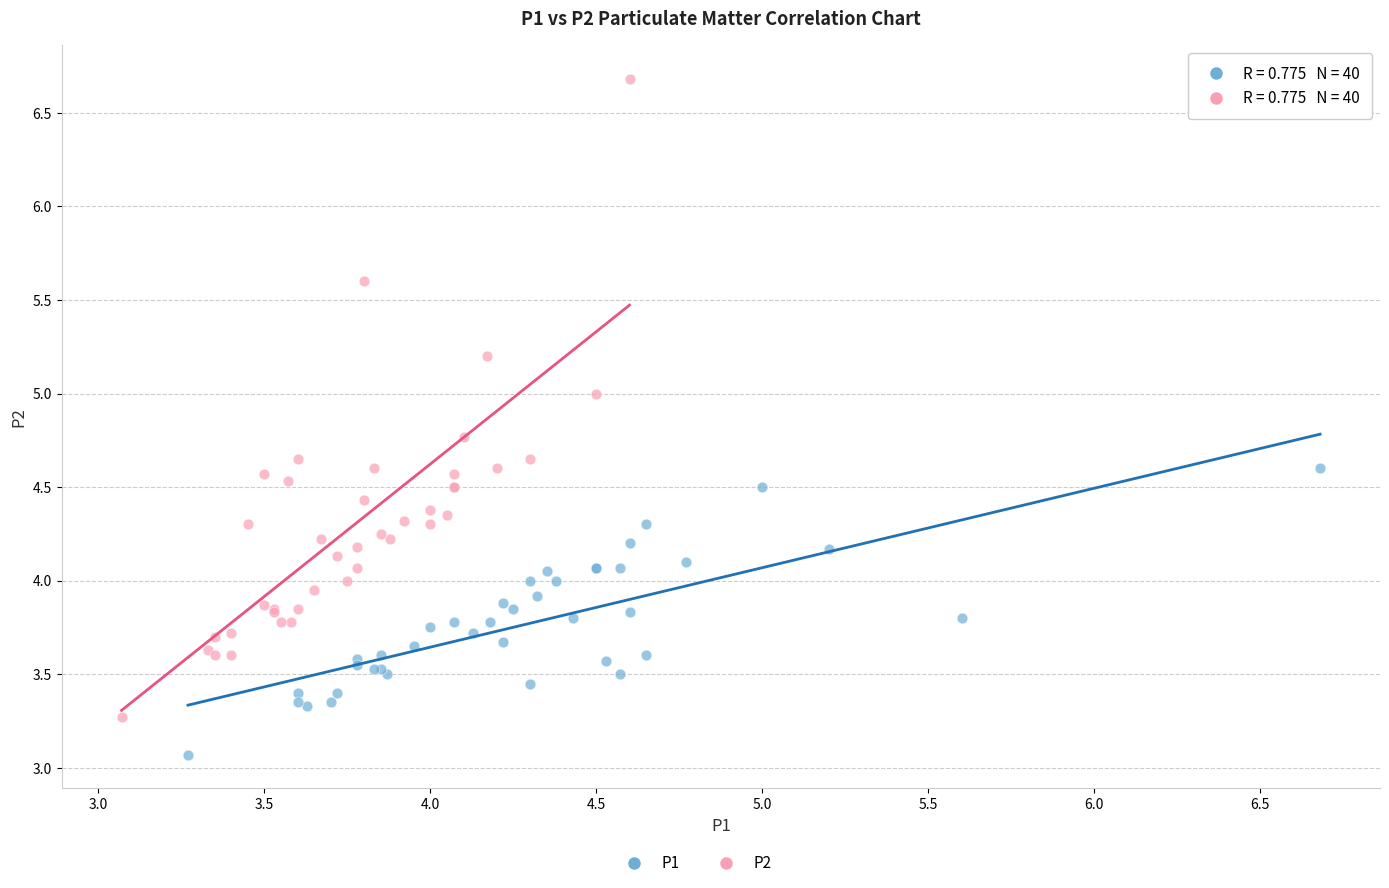

Which series reaches the maximum Y coordinate?

P2